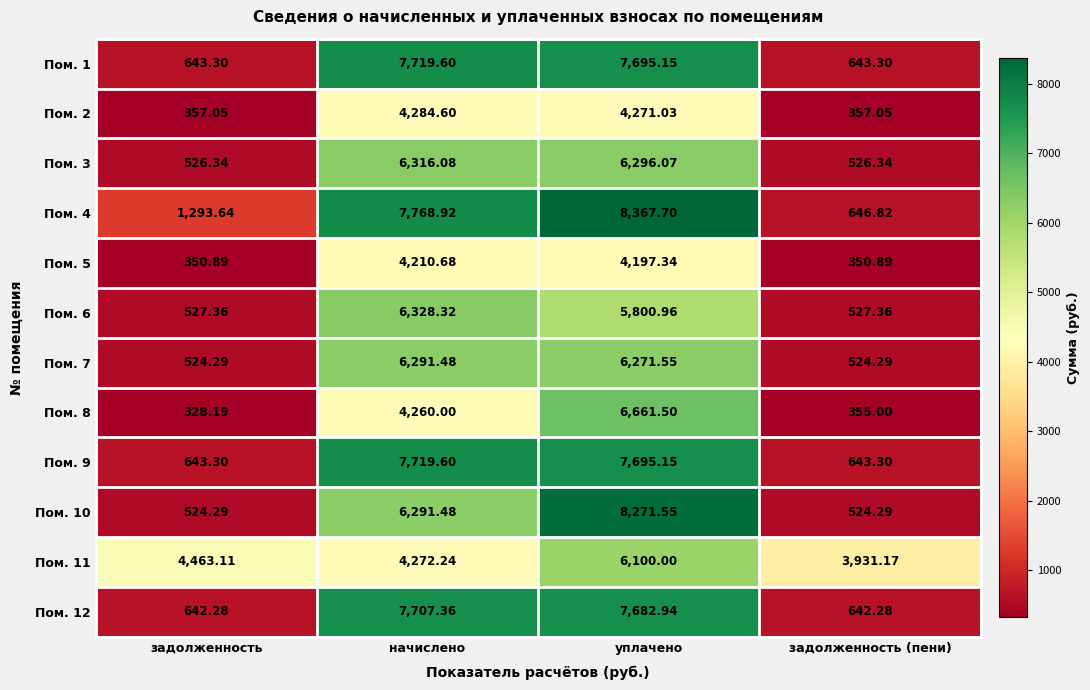

At which category is the sum across all series the highest?

уплачено